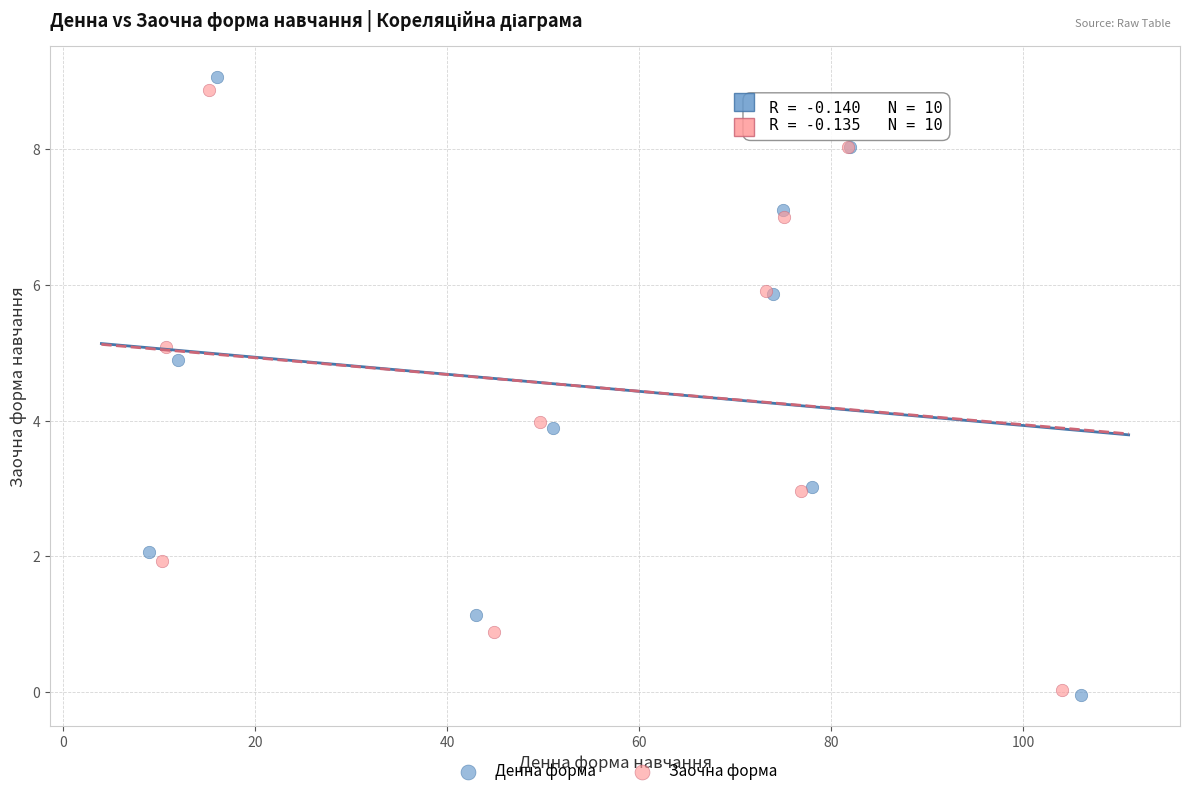

Which series reaches the maximum Y coordinate?

Денна форма